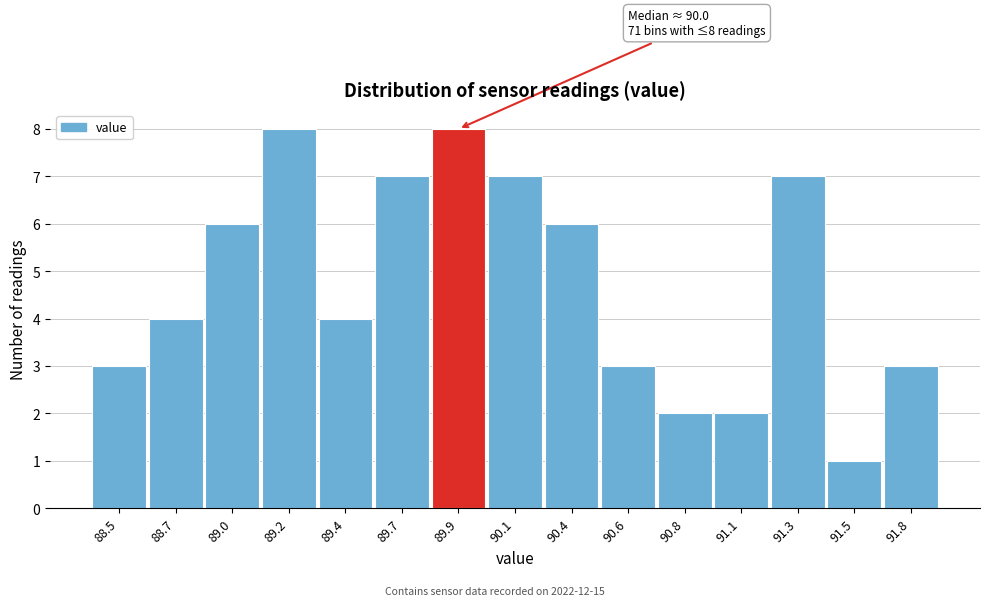

Reading left to right, what are all the values shown in this chart?

88.5=3	88.7=4	89.0=6	89.2=8	89.4=4	89.7=7	89.9=8	90.1=7	90.4=6	90.6=3	90.8=2	91.1=2	91.3=7	91.5=1	91.8=3